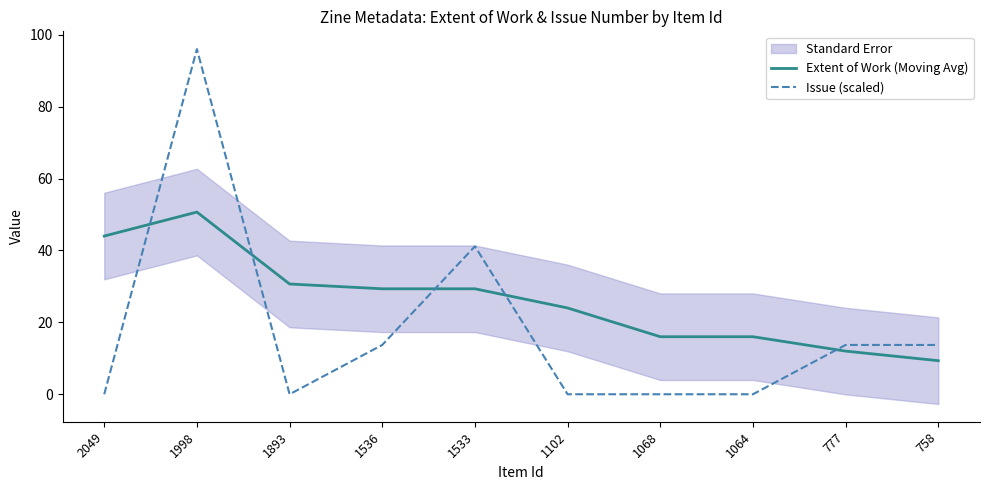

Count the number of categories in the chart.

10